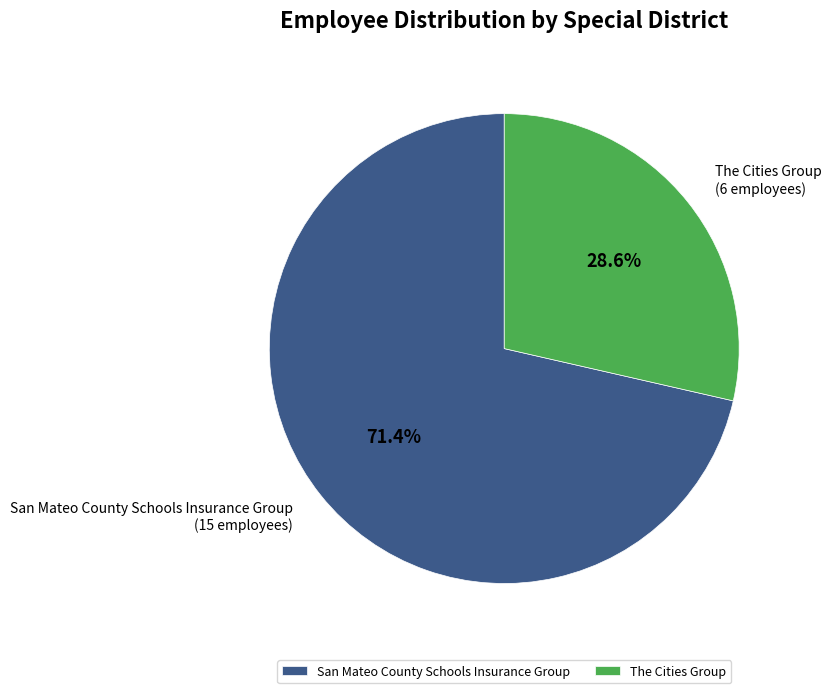

Which slice is the smallest?

The Cities Group